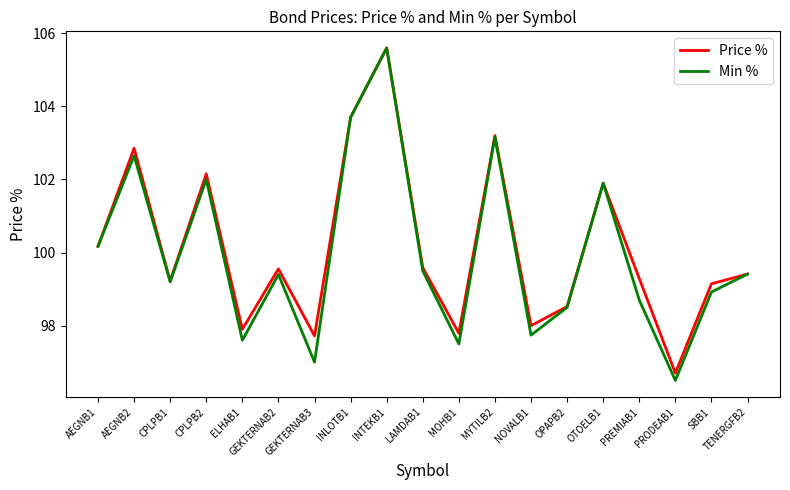

Which series changed the most between PREMIAB1 and PRODEAB1?

Price %